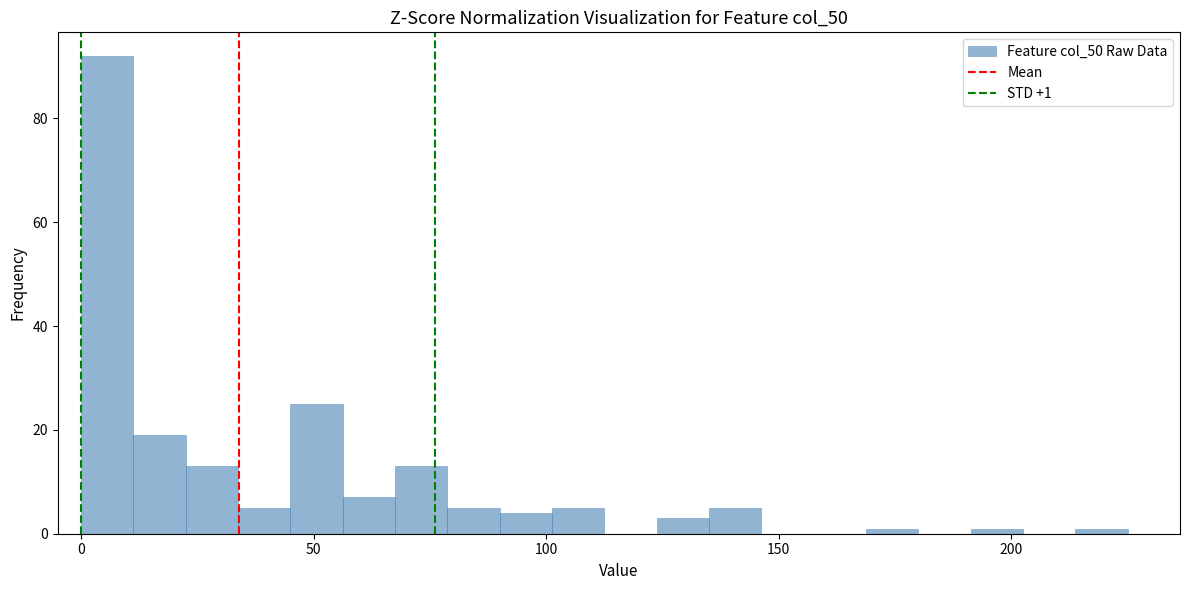

Around what value on the x-axis is the tallest bar? Give the approximate position of its centre, as read against the axis.

5